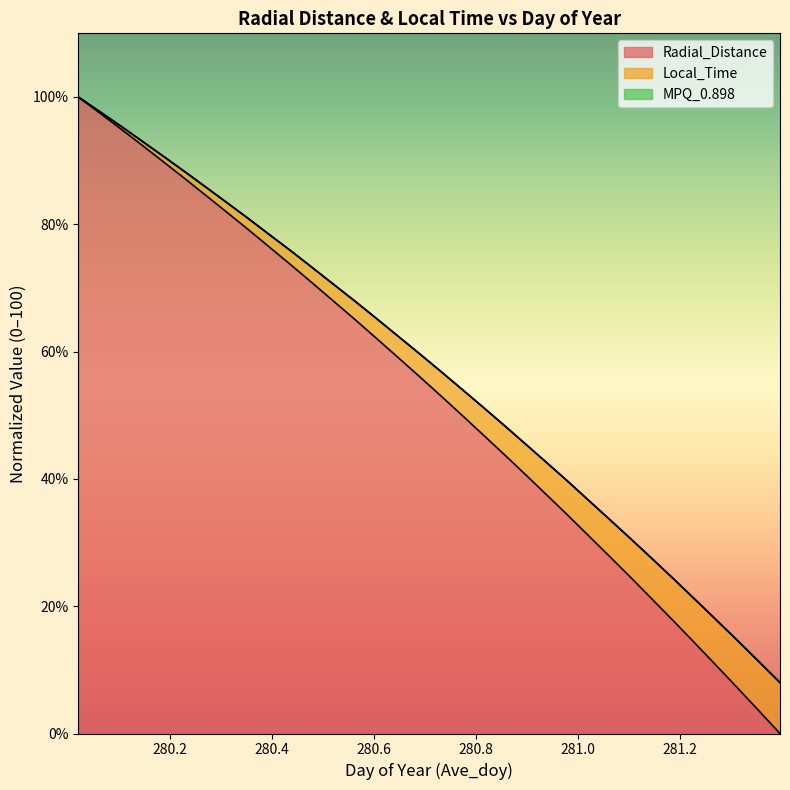

Reading right to left, list all the values displayed in this chart.

Radial_Distance: 281.3958=0.0	281.3542=3.6	281.3125=7.2	281.2708=10.7	281.2292=14.2	281.1875=17.7	281.1458=21.1	281.1042=24.4	281.0625=27.8	281.0208=31.1	280.9792=34.4	280.9375=37.6	280.8958=40.8	280.8542=43.9	280.8125=47.0	280.7708=50.1	280.7292=53.2	280.6875=56.2	280.6458=59.2	280.6042=62.1	280.5625=65.1	280.5208=67.9	280.4792=70.8	280.4375=73.6	280.3958=76.4	280.3542=79.1	280.3125=81.9	280.2708=84.5	280.2292=87.2	280.1875=89.8	280.1458=92.4	280.1042=95.0	280.0625=97.5	280.0208=100.0
Local_Time: 281.3958=8.0	281.3542=11.3	281.3125=14.6	281.2708=17.9	281.2292=21.1	281.1875=24.3	281.1458=27.4	281.1042=30.5	281.0625=33.6	281.0208=36.6	280.9792=39.7	280.9375=42.6	280.8958=45.6	280.8542=48.5	280.8125=51.4	280.7708=54.2	280.7292=57.0	280.6875=59.8	280.6458=62.5	280.6042=65.3	280.5625=68.0	280.5208=70.6	280.4792=73.2	280.4375=75.8	280.3958=78.3	280.3542=80.9	280.3125=83.4	280.2708=85.8	280.2292=88.3	280.1875=90.7	280.1458=93.1	280.1042=95.4	280.0625=97.7	280.0208=100.0